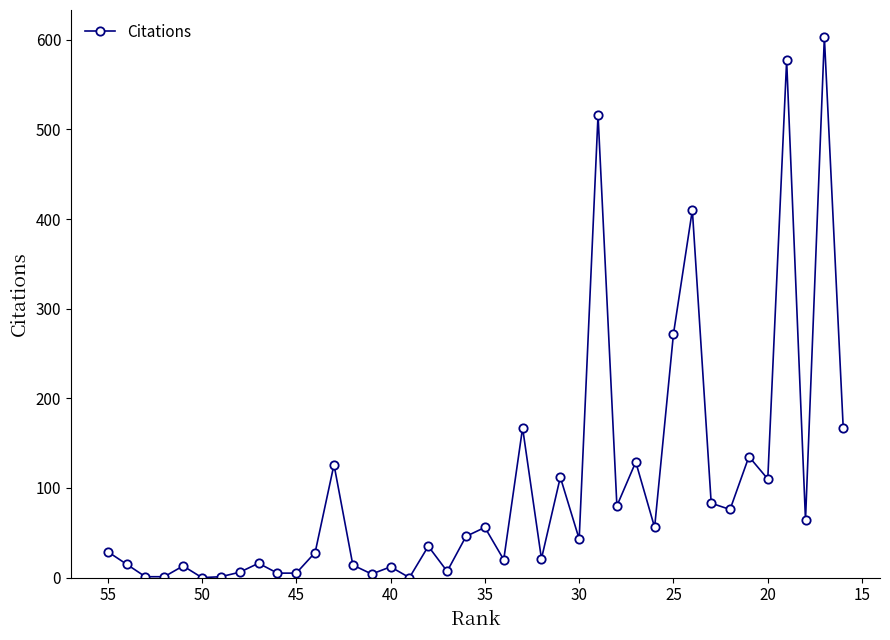

How many series are shown in this chart?

1